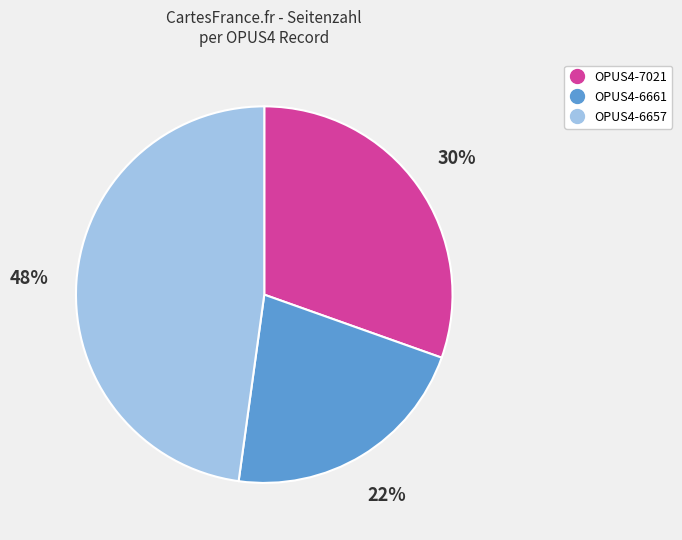

Is there any slice that represents more than half of the pie?

No